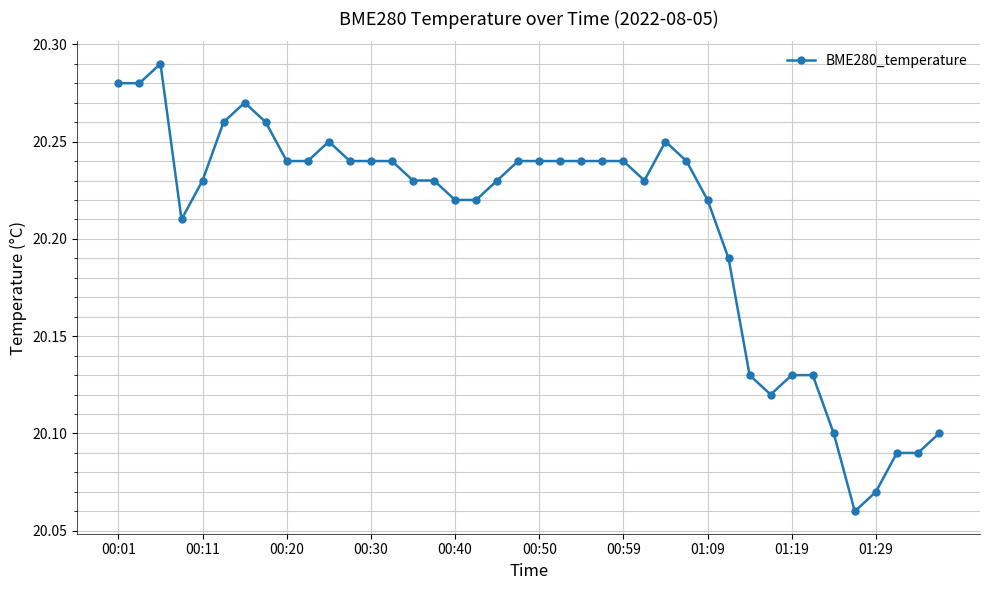

How many values are between 20 and 21?

40